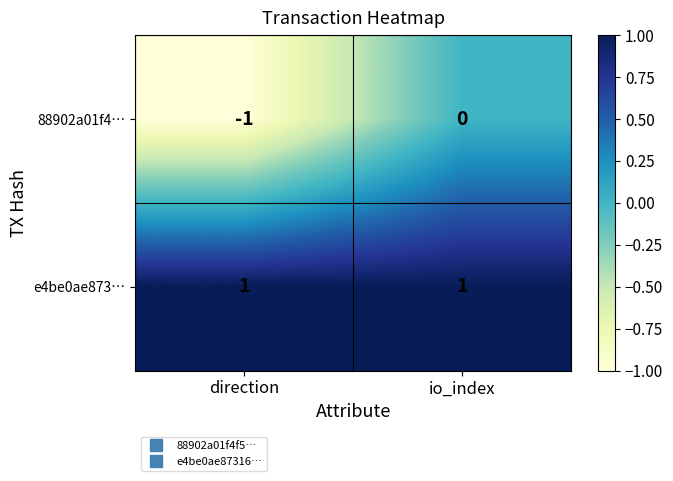

At io_index, list the series in order from largest to smallest.

e4be0ae873…, 88902a01f4…